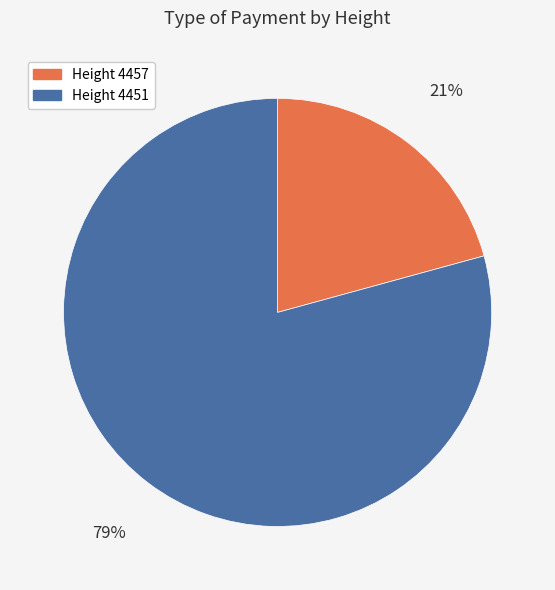

Which category has the biggest portion of the pie?

Height 4451